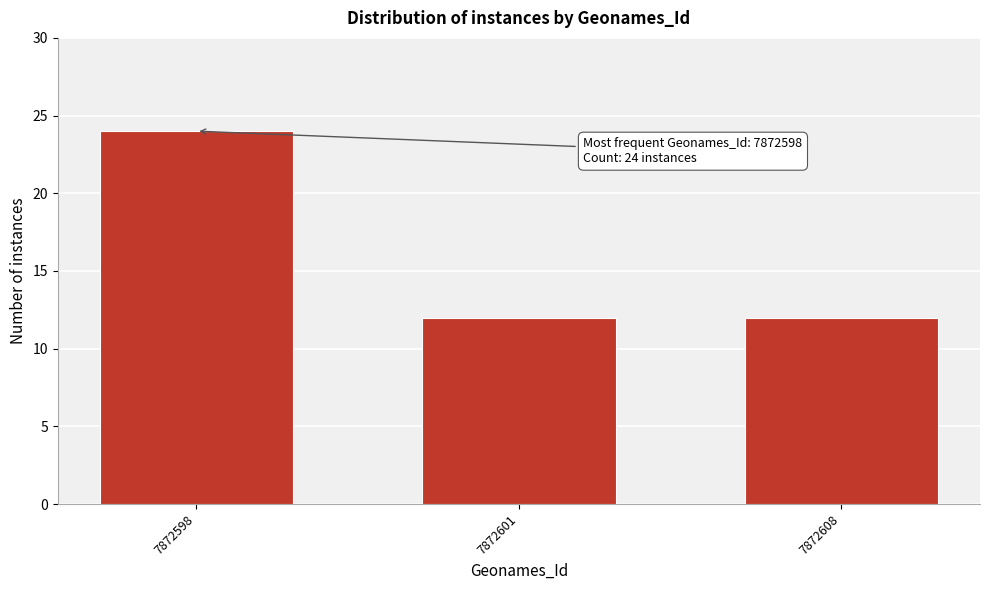

Reading right to left, what are all the values shown in this chart?

12	12	24